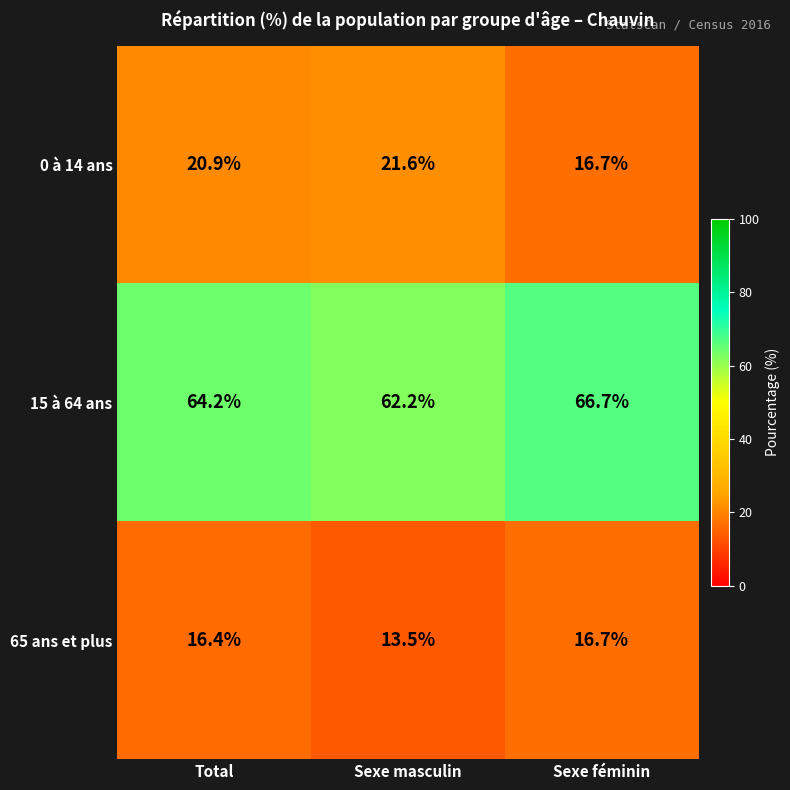

At which category is the sum across all series the highest?

Total